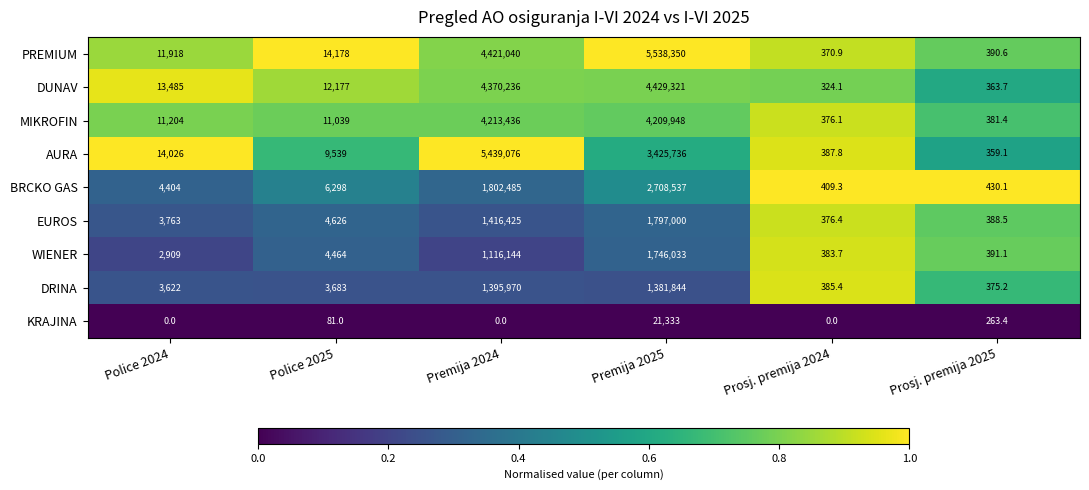

Where is DRINA nearest to the value 698172?

Premija 2025